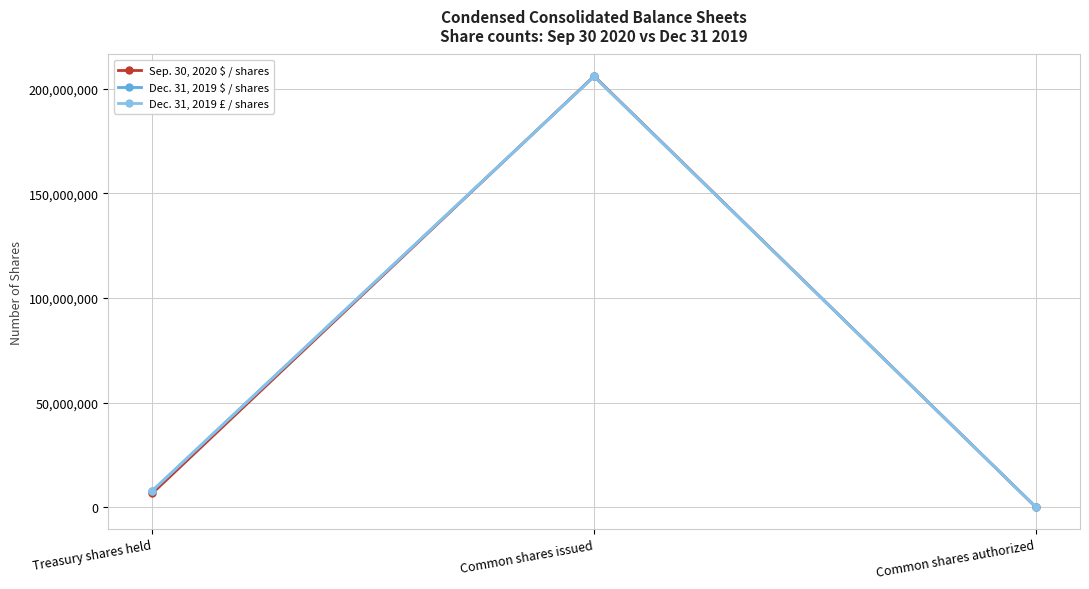

What is the minimum value for Dec. 31, 2019 £ / shares?

50000